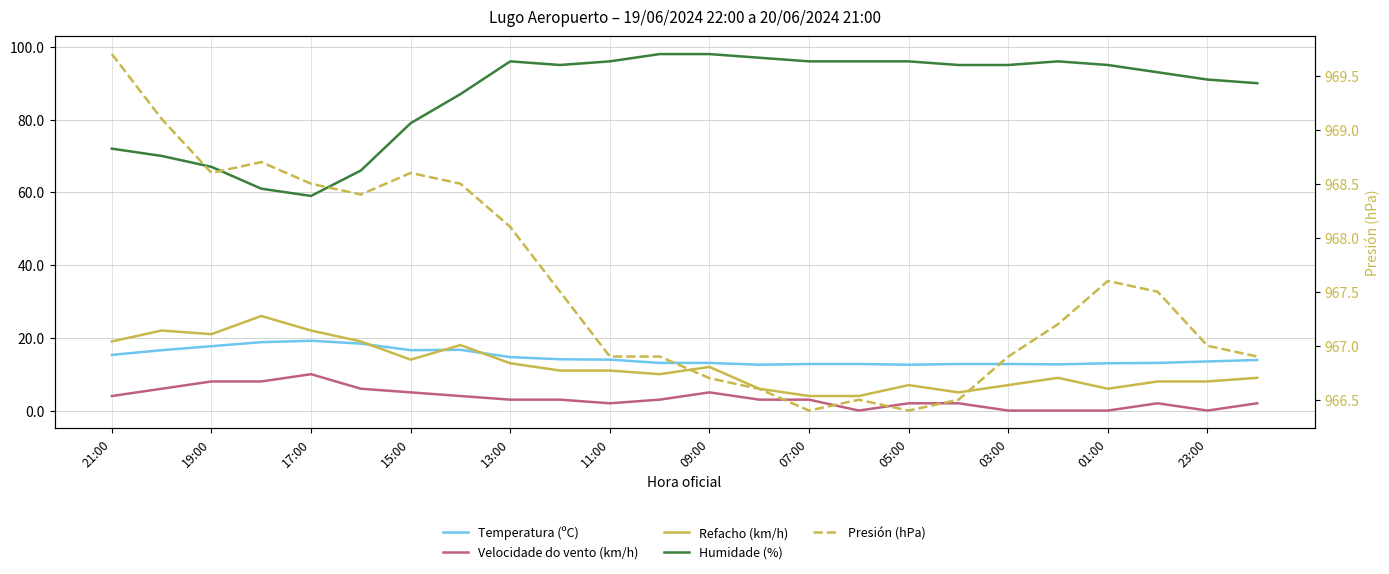

Which series has the largest total across all categories?

Presión (hPa)